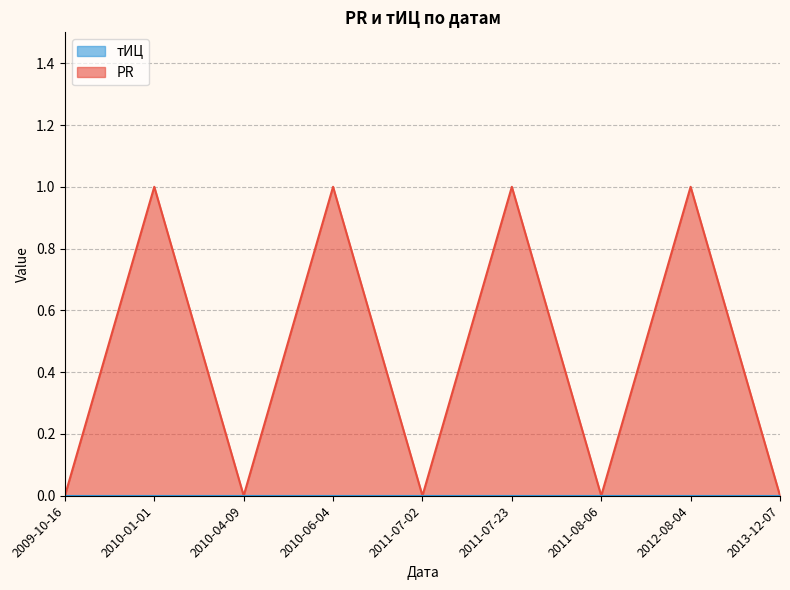

Is it true that PR equals -1 at 2010-04-09?

False